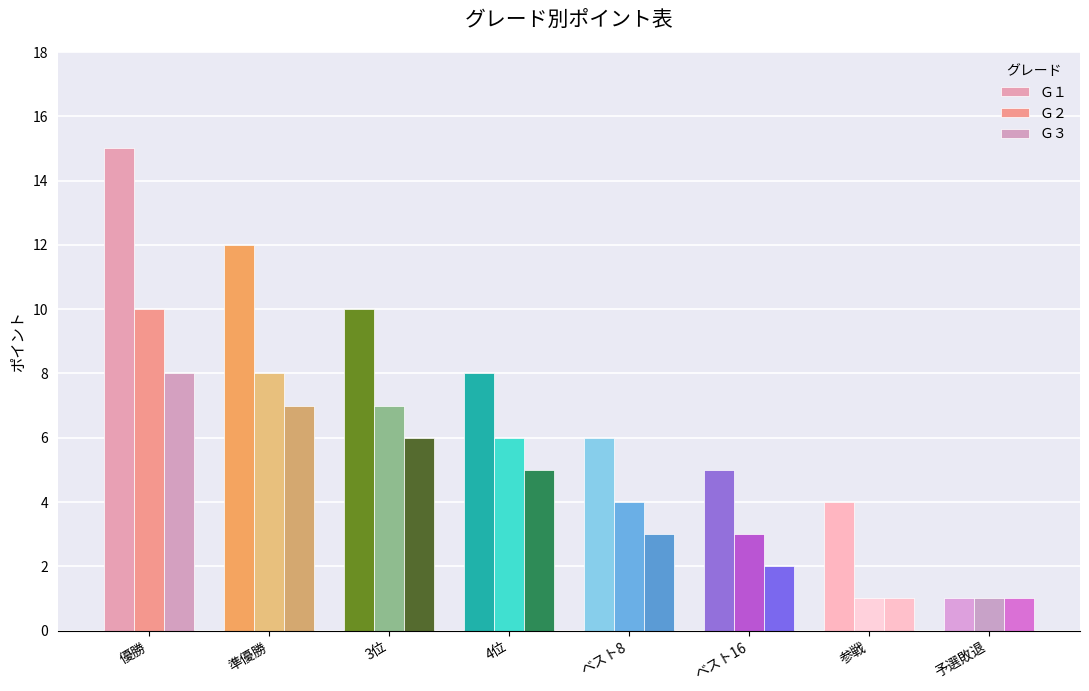

List the series in order of their overall mean, lowest first.

Ｇ３, Ｇ２, Ｇ１